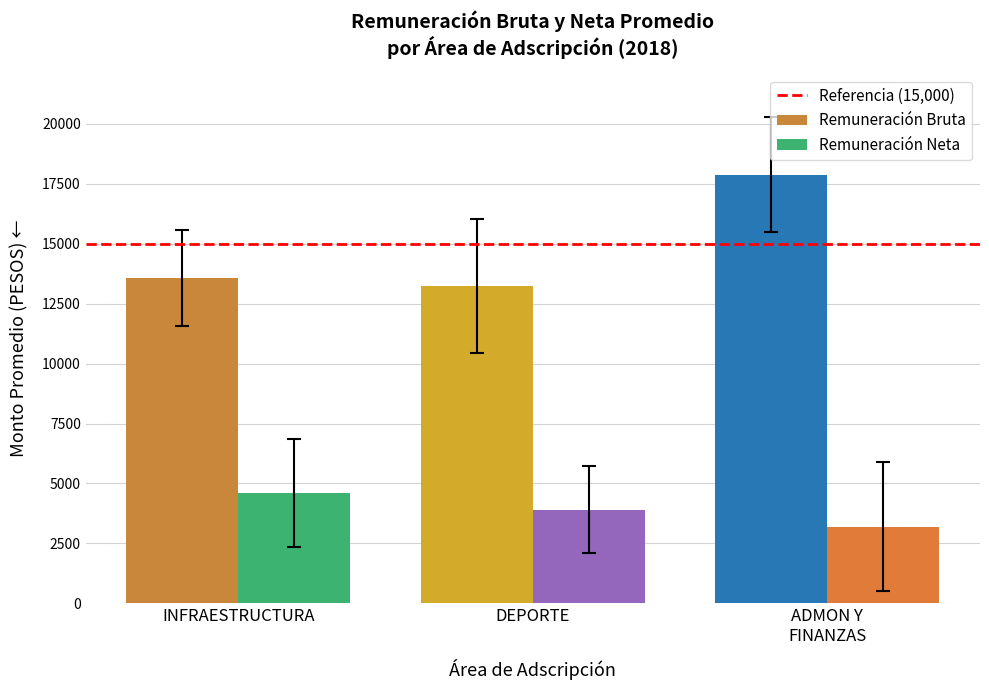

What is the spread (max minus min) of values at INFRAESTRUCTURA?

8960.3